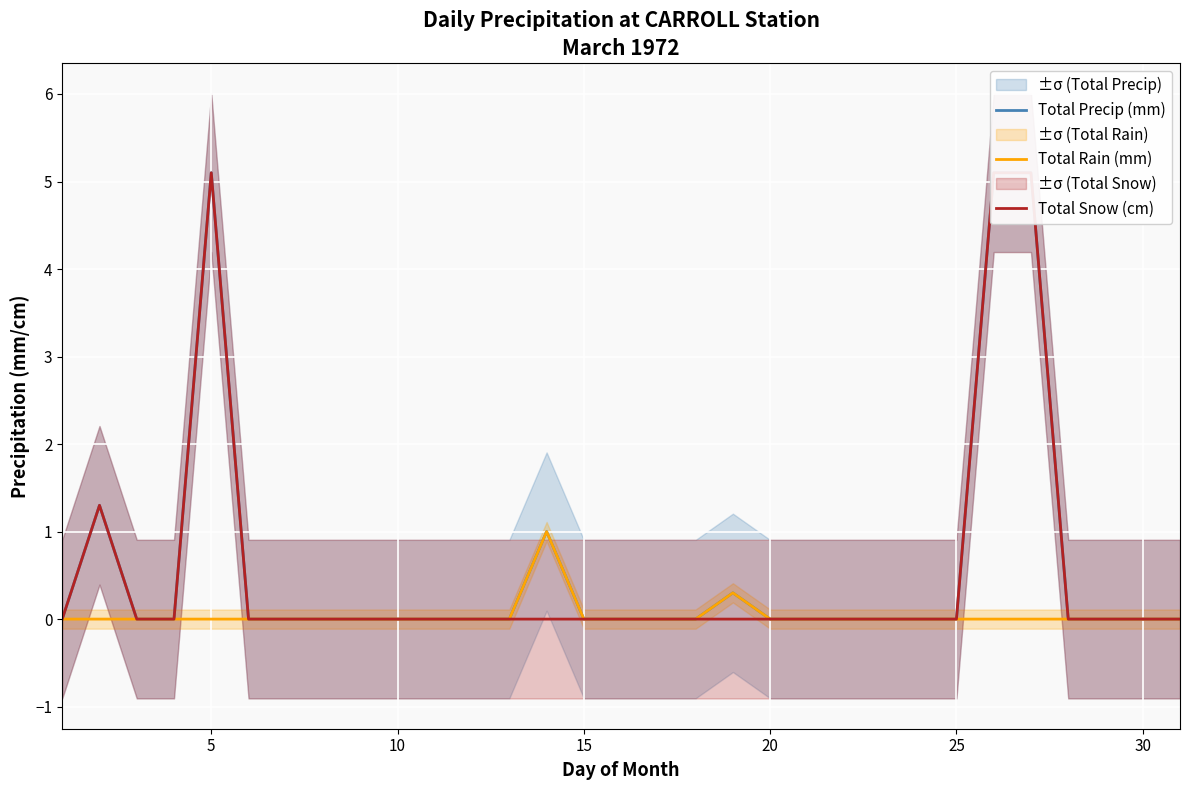

The Total Rain (mm) series shows 0.5 at 10. True or false?

False